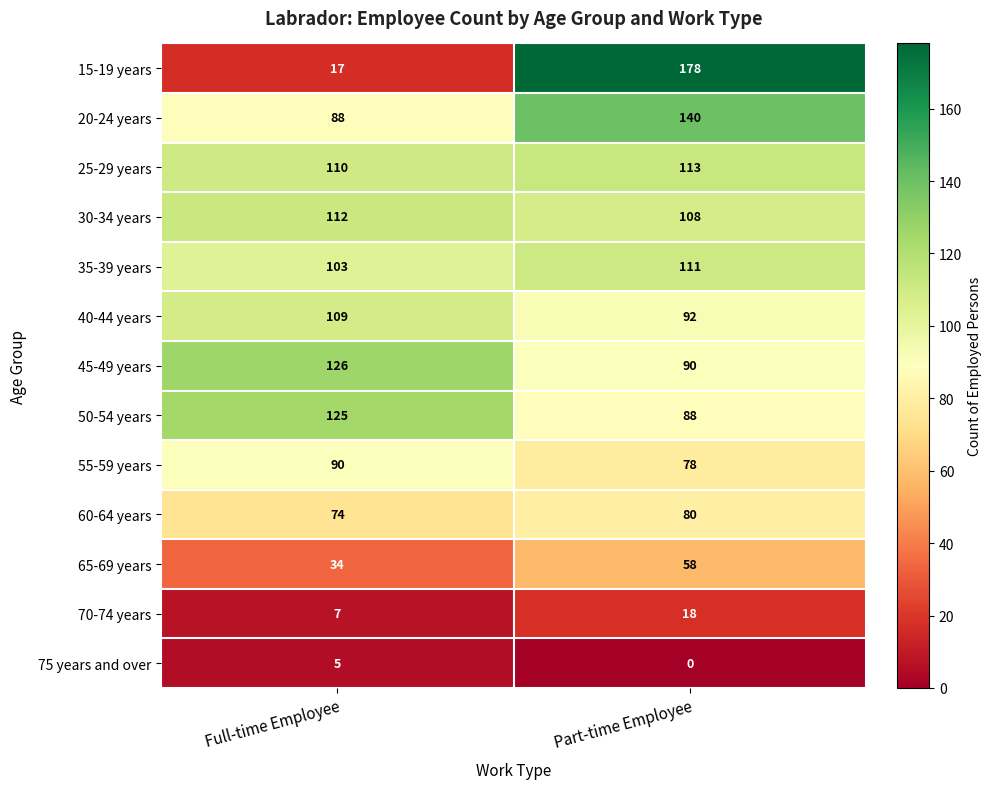

Between Full-time Employee and Part-time Employee, which series saw the biggest shift?

15-19 years